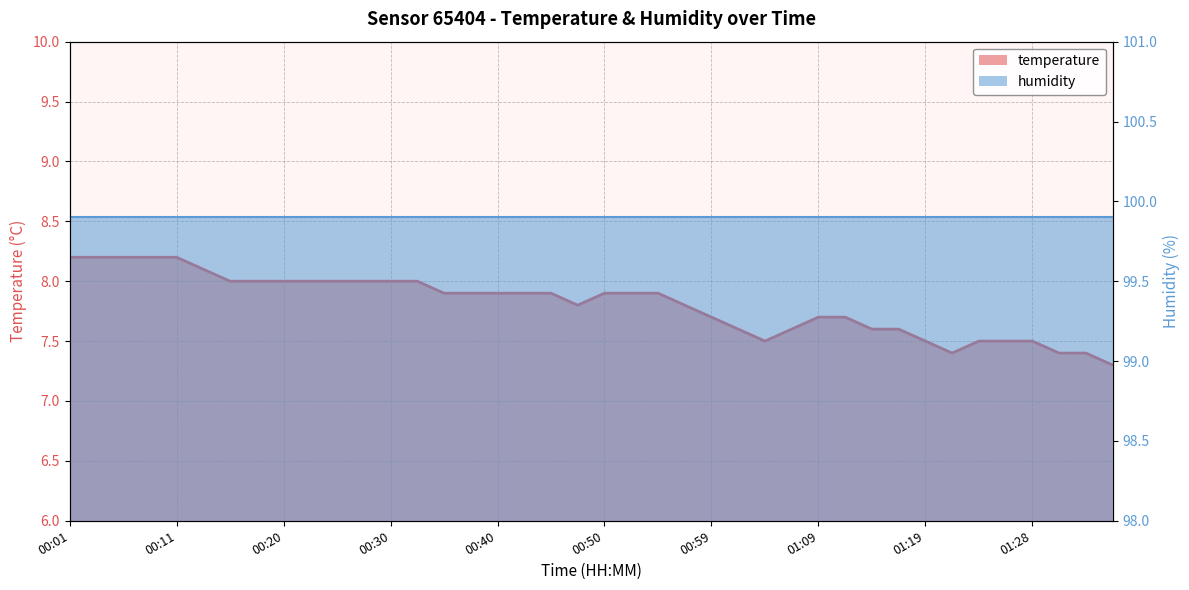

List the labels in order of value, smallest first.

01:36, 01:21, 01:31, 01:33, 01:04, 01:19, 01:23, 01:26, 01:28, 01:02, 01:07, 01:14, 01:16, 00:59, 01:09, 01:11, 00:47, 00:57, 00:35, 00:37, 00:40, 00:42, 00:45, 00:50, 00:52, 00:54, 00:16, 00:18, 00:20, 00:23, 00:25, 00:28, 00:30, 00:33, 00:13, 00:01, 00:03, 00:06, 00:08, 00:11